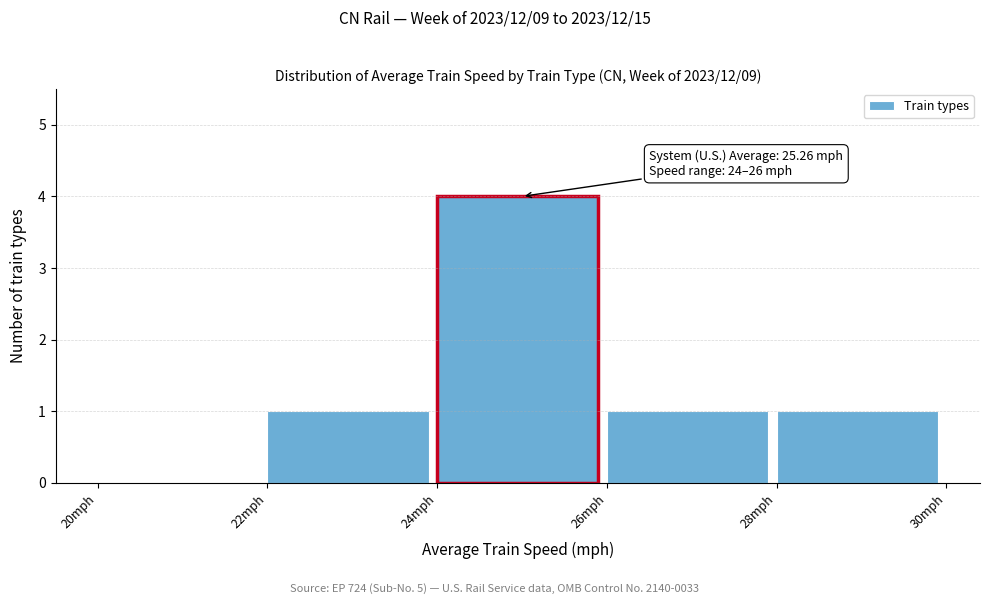

Which range on the x-axis has the tallest bar?

24 to 26